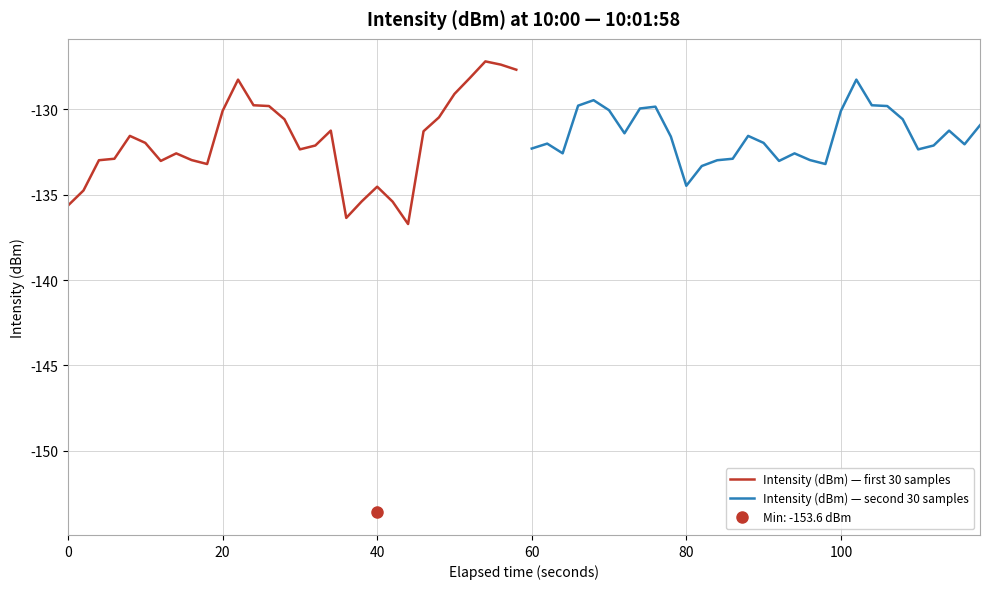

What is the highest value of the Intensity (dBm) — second 30 samples series?

-128.3